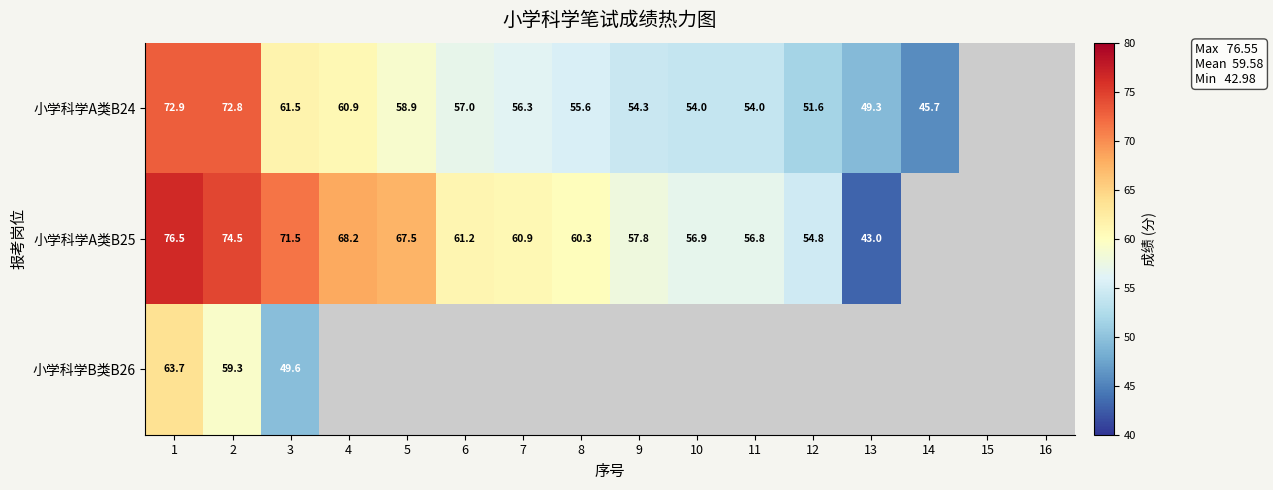

At how many categories does at least one series exceed 64?

5